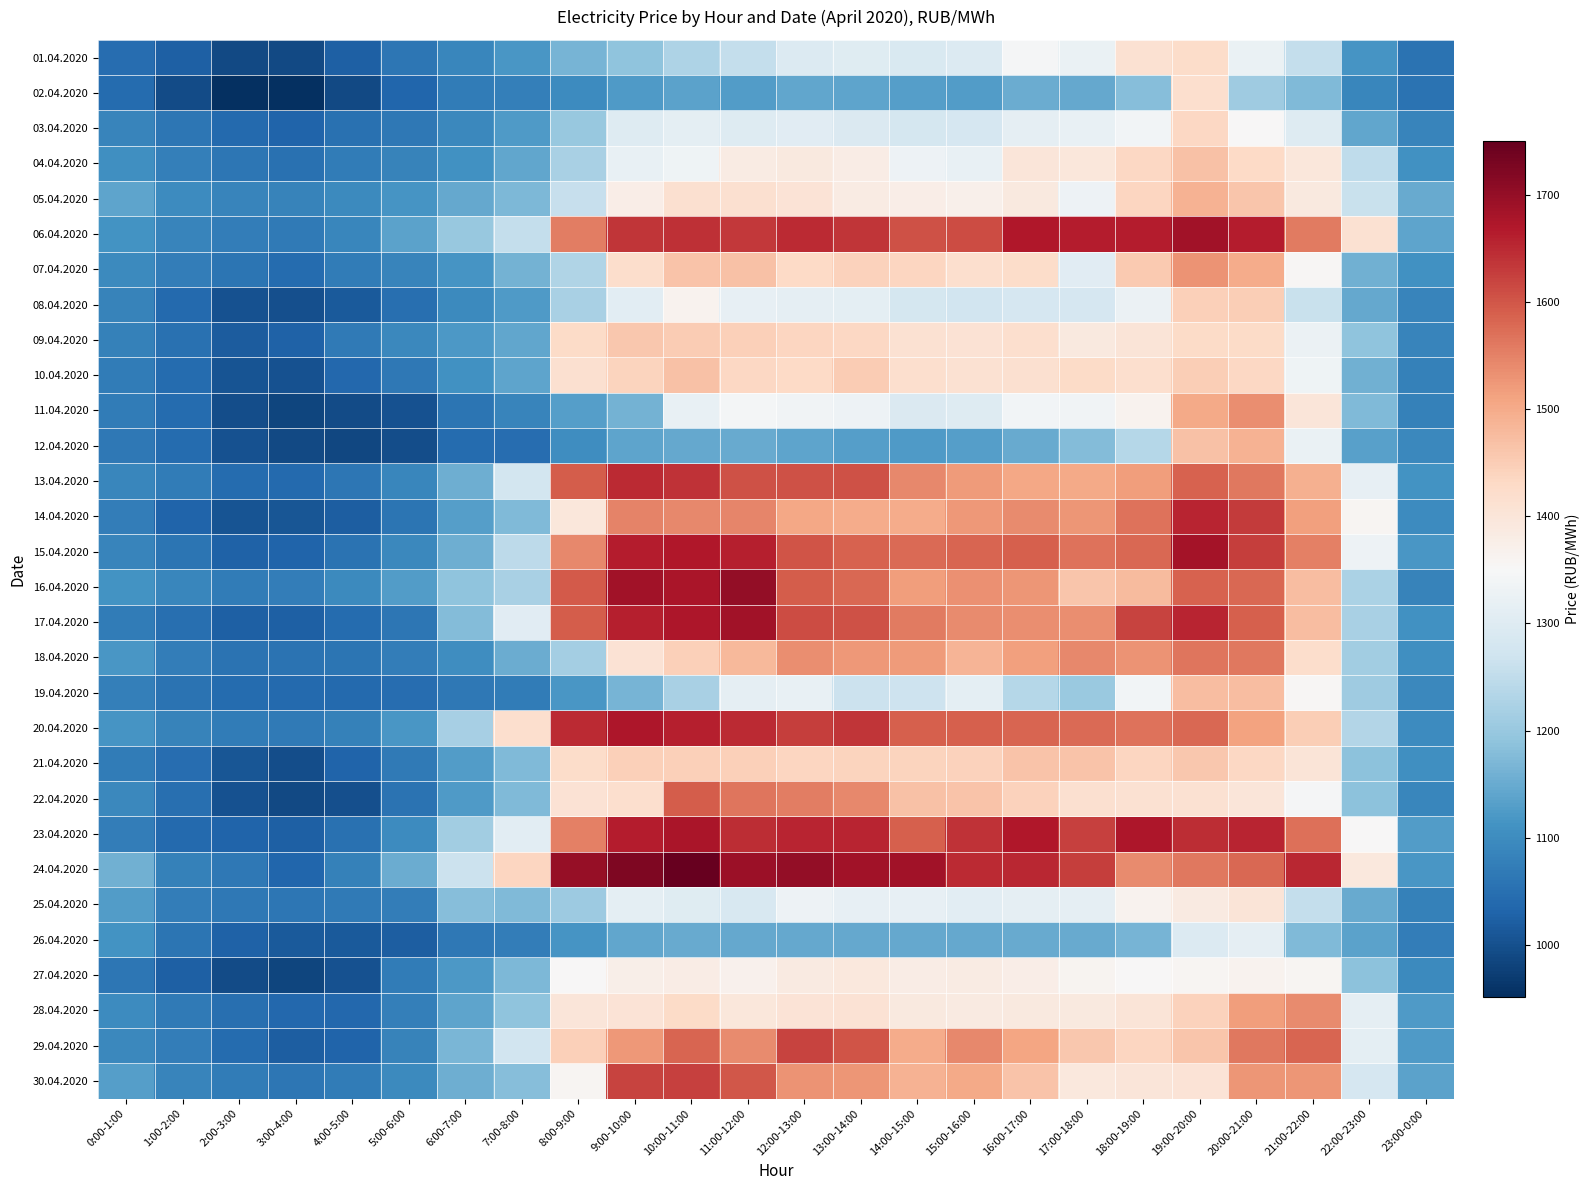

Reading right to left, what are all the values shown in this chart?

01.04.2020: 23:00-0:00=1054.5	22:00-23:00=1115.5	21:00-22:00=1256.2	20:00-21:00=1324.9	19:00-20:00=1424.1	18:00-19:00=1411.7	17:00-18:00=1324.6	16:00-17:00=1345.3	15:00-16:00=1294.8	14:00-15:00=1289.9	13:00-14:00=1301.1	12:00-13:00=1295.1	11:00-12:00=1254.6	10:00-11:00=1226.4	9:00-10:00=1189.4	8:00-9:00=1164.4	7:00-8:00=1116.9	6:00-7:00=1090.7	5:00-6:00=1063.1	4:00-5:00=1024.5	3:00-4:00=990.8	2:00-3:00=989.5	1:00-2:00=1025.4	0:00-1:00=1047.4
02.04.2020: 23:00-0:00=1056.2	22:00-23:00=1089.6	21:00-22:00=1175.0	20:00-21:00=1207.8	19:00-20:00=1416.3	18:00-19:00=1179.3	17:00-18:00=1145.2	16:00-17:00=1152.4	15:00-16:00=1126.0	14:00-15:00=1131.1	13:00-14:00=1139.9	12:00-13:00=1142.2	11:00-12:00=1128.2	10:00-11:00=1136.6	9:00-10:00=1124.6	8:00-9:00=1099.4	7:00-8:00=1078.7	6:00-7:00=1072.4	5:00-6:00=1033.8	4:00-5:00=989.5	3:00-4:00=953.0	2:00-3:00=951.0	1:00-2:00=992.3	0:00-1:00=1042.7
03.04.2020: 23:00-0:00=1085.4	22:00-23:00=1142.3	21:00-22:00=1299.7	20:00-21:00=1353.5	19:00-20:00=1434.6	18:00-19:00=1341.0	17:00-18:00=1321.0	16:00-17:00=1313.8	15:00-16:00=1282.5	14:00-15:00=1279.0	13:00-14:00=1293.9	12:00-13:00=1304.3	11:00-12:00=1299.0	10:00-11:00=1310.2	9:00-10:00=1298.9	8:00-9:00=1198.6	7:00-8:00=1123.3	6:00-7:00=1094.5	5:00-6:00=1066.2	4:00-5:00=1053.7	3:00-4:00=1029.5	2:00-3:00=1040.4	1:00-2:00=1063.3	0:00-1:00=1085.9
04.04.2020: 23:00-0:00=1108.8	22:00-23:00=1247.9	21:00-22:00=1396.1	20:00-21:00=1430.8	19:00-20:00=1468.6	18:00-19:00=1433.1	17:00-18:00=1394.8	16:00-17:00=1399.1	15:00-16:00=1320.9	14:00-15:00=1328.7	13:00-14:00=1379.5	12:00-13:00=1388.7	11:00-12:00=1383.5	10:00-11:00=1334.0	9:00-10:00=1322.0	8:00-9:00=1221.9	7:00-8:00=1143.9	6:00-7:00=1108.7	5:00-6:00=1084.4	4:00-5:00=1069.8	3:00-4:00=1052.5	2:00-3:00=1060.8	1:00-2:00=1077.5	0:00-1:00=1105.9
05.04.2020: 23:00-0:00=1149.8	22:00-23:00=1262.7	21:00-22:00=1391.0	20:00-21:00=1461.0	19:00-20:00=1487.9	18:00-19:00=1437.3	17:00-18:00=1330.2	16:00-17:00=1389.2	15:00-16:00=1370.0	14:00-15:00=1376.8	13:00-14:00=1384.5	12:00-13:00=1404.8	11:00-12:00=1415.8	10:00-11:00=1415.2	9:00-10:00=1378.0	8:00-9:00=1259.1	7:00-8:00=1172.3	6:00-7:00=1144.9	5:00-6:00=1116.1	4:00-5:00=1096.0	3:00-4:00=1082.5	2:00-3:00=1087.3	1:00-2:00=1099.5	0:00-1:00=1138.3
06.04.2020: 23:00-0:00=1140.8	22:00-23:00=1411.9	21:00-22:00=1559.1	20:00-21:00=1663.6	19:00-20:00=1686.2	18:00-19:00=1664.7	17:00-18:00=1663.7	16:00-17:00=1670.7	15:00-16:00=1610.7	14:00-15:00=1604.9	13:00-14:00=1637.3	12:00-13:00=1648.3	11:00-12:00=1632.0	10:00-11:00=1643.2	9:00-10:00=1636.5	8:00-9:00=1554.0	7:00-8:00=1254.8	6:00-7:00=1199.7	5:00-6:00=1137.1	4:00-5:00=1088.8	3:00-4:00=1068.4	2:00-3:00=1073.9	1:00-2:00=1086.5	0:00-1:00=1112.8
07.04.2020: 23:00-0:00=1107.4	22:00-23:00=1157.5	21:00-22:00=1355.0	20:00-21:00=1500.3	19:00-20:00=1531.1	18:00-19:00=1454.5	17:00-18:00=1306.5	16:00-17:00=1423.8	15:00-16:00=1418.2	14:00-15:00=1435.9	13:00-14:00=1442.2	12:00-13:00=1430.3	11:00-12:00=1467.9	10:00-11:00=1465.0	9:00-10:00=1419.4	8:00-9:00=1230.4	7:00-8:00=1162.0	6:00-7:00=1114.9	5:00-6:00=1086.4	4:00-5:00=1070.2	3:00-4:00=1044.6	2:00-3:00=1057.6	1:00-2:00=1073.0	0:00-1:00=1096.5
08.04.2020: 23:00-0:00=1085.3	22:00-23:00=1145.5	21:00-22:00=1260.2	20:00-21:00=1447.7	19:00-20:00=1445.8	18:00-19:00=1326.9	17:00-18:00=1284.0	16:00-17:00=1284.2	15:00-16:00=1273.4	14:00-15:00=1281.0	13:00-14:00=1310.0	12:00-13:00=1314.9	11:00-12:00=1318.1	10:00-11:00=1364.1	9:00-10:00=1309.3	8:00-9:00=1222.5	7:00-8:00=1125.8	6:00-7:00=1094.6	5:00-6:00=1048.2	4:00-5:00=1013.6	3:00-4:00=998.5	2:00-3:00=1003.0	1:00-2:00=1040.6	0:00-1:00=1083.8
09.04.2020: 23:00-0:00=1086.4	22:00-23:00=1190.8	21:00-22:00=1328.1	20:00-21:00=1427.0	19:00-20:00=1427.7	18:00-19:00=1402.3	17:00-18:00=1388.5	16:00-17:00=1418.4	15:00-16:00=1407.0	14:00-15:00=1412.5	13:00-14:00=1433.1	12:00-13:00=1437.8	11:00-12:00=1444.5	10:00-11:00=1451.5	9:00-10:00=1457.0	8:00-9:00=1427.5	7:00-8:00=1144.3	6:00-7:00=1120.7	5:00-6:00=1092.5	4:00-5:00=1068.2	3:00-4:00=1027.2	2:00-3:00=1016.8	1:00-2:00=1052.0	0:00-1:00=1079.6
10.04.2020: 23:00-0:00=1081.1	22:00-23:00=1159.9	21:00-22:00=1332.5	20:00-21:00=1431.8	19:00-20:00=1447.7	18:00-19:00=1417.3	17:00-18:00=1427.0	16:00-17:00=1413.4	15:00-16:00=1411.8	14:00-15:00=1417.1	13:00-14:00=1452.9	12:00-13:00=1430.7	11:00-12:00=1432.4	10:00-11:00=1468.1	9:00-10:00=1440.9	8:00-9:00=1415.2	7:00-8:00=1139.9	6:00-7:00=1108.8	5:00-6:00=1063.8	4:00-5:00=1038.3	3:00-4:00=1003.2	2:00-3:00=1004.5	1:00-2:00=1042.2	0:00-1:00=1069.8
11.04.2020: 23:00-0:00=1080.3	22:00-23:00=1173.8	21:00-22:00=1400.2	20:00-21:00=1536.4	19:00-20:00=1502.2	18:00-19:00=1366.1	17:00-18:00=1335.7	16:00-17:00=1339.9	15:00-16:00=1298.7	14:00-15:00=1292.9	13:00-14:00=1331.7	12:00-13:00=1337.2	11:00-12:00=1341.6	10:00-11:00=1322.4	9:00-10:00=1160.7	8:00-9:00=1131.6	7:00-8:00=1085.8	6:00-7:00=1058.7	5:00-6:00=1001.8	4:00-5:00=992.5	3:00-4:00=984.7	2:00-3:00=995.2	1:00-2:00=1044.1	0:00-1:00=1072.1
12.04.2020: 23:00-0:00=1092.8	22:00-23:00=1134.3	21:00-22:00=1325.4	20:00-21:00=1488.4	19:00-20:00=1466.9	18:00-19:00=1237.5	17:00-18:00=1178.0	16:00-17:00=1150.5	15:00-16:00=1131.9	14:00-15:00=1125.6	13:00-14:00=1131.9	12:00-13:00=1138.3	11:00-12:00=1147.8	10:00-11:00=1145.5	9:00-10:00=1138.9	8:00-9:00=1102.2	7:00-8:00=1047.0	6:00-7:00=1042.4	5:00-6:00=997.8	4:00-5:00=988.4	3:00-4:00=989.7	2:00-3:00=1002.8	1:00-2:00=1041.9	0:00-1:00=1064.1
13.04.2020: 23:00-0:00=1112.4	22:00-23:00=1317.8	21:00-22:00=1493.7	20:00-21:00=1560.9	19:00-20:00=1584.8	18:00-19:00=1518.8	17:00-18:00=1503.0	16:00-17:00=1503.5	15:00-16:00=1520.7	14:00-15:00=1543.2	13:00-14:00=1605.8	12:00-13:00=1605.9	11:00-12:00=1605.6	10:00-11:00=1640.4	9:00-10:00=1648.2	8:00-9:00=1592.3	7:00-8:00=1278.5	6:00-7:00=1155.2	5:00-6:00=1091.4	4:00-5:00=1062.0	3:00-4:00=1038.8	2:00-3:00=1042.4	1:00-2:00=1070.9	0:00-1:00=1090.8
14.04.2020: 23:00-0:00=1100.2	22:00-23:00=1358.6	21:00-22:00=1515.7	20:00-21:00=1629.6	19:00-20:00=1653.8	18:00-19:00=1568.6	17:00-18:00=1526.5	16:00-17:00=1538.8	15:00-16:00=1525.0	14:00-15:00=1499.7	13:00-14:00=1499.3	12:00-13:00=1503.5	11:00-12:00=1545.1	10:00-11:00=1542.2	9:00-10:00=1547.5	8:00-9:00=1394.5	7:00-8:00=1173.0	6:00-7:00=1130.6	5:00-6:00=1059.4	4:00-5:00=1020.0	3:00-4:00=1008.9	2:00-3:00=1007.2	1:00-2:00=1031.5	0:00-1:00=1075.8
15.04.2020: 23:00-0:00=1118.2	22:00-23:00=1330.4	21:00-22:00=1552.0	20:00-21:00=1628.0	19:00-20:00=1681.9	18:00-19:00=1580.6	17:00-18:00=1567.9	16:00-17:00=1589.0	15:00-16:00=1583.2	14:00-15:00=1576.2	13:00-14:00=1586.7	12:00-13:00=1602.0	11:00-12:00=1659.8	10:00-11:00=1671.5	9:00-10:00=1664.7	8:00-9:00=1541.1	7:00-8:00=1245.1	6:00-7:00=1155.8	5:00-6:00=1093.5	4:00-5:00=1056.2	3:00-4:00=1031.4	2:00-3:00=1026.5	1:00-2:00=1059.7	0:00-1:00=1086.8
16.04.2020: 23:00-0:00=1083.1	22:00-23:00=1225.6	21:00-22:00=1472.7	20:00-21:00=1580.2	19:00-20:00=1585.8	18:00-19:00=1477.8	17:00-18:00=1462.0	16:00-17:00=1528.4	15:00-16:00=1533.6	14:00-15:00=1518.7	13:00-14:00=1581.4	12:00-13:00=1593.7	11:00-12:00=1700.4	10:00-11:00=1677.5	9:00-10:00=1684.9	8:00-9:00=1596.3	7:00-8:00=1220.1	6:00-7:00=1190.0	5:00-6:00=1127.5	4:00-5:00=1095.5	3:00-4:00=1075.5	2:00-3:00=1071.5	1:00-2:00=1090.2	0:00-1:00=1112.9
17.04.2020: 23:00-0:00=1107.1	22:00-23:00=1221.3	21:00-22:00=1475.0	20:00-21:00=1587.9	19:00-20:00=1654.7	18:00-19:00=1621.5	17:00-18:00=1536.5	16:00-17:00=1535.1	15:00-16:00=1539.5	14:00-15:00=1557.2	13:00-14:00=1605.7	12:00-13:00=1612.5	11:00-12:00=1684.8	10:00-11:00=1673.0	9:00-10:00=1662.0	8:00-9:00=1593.3	7:00-8:00=1305.1	6:00-7:00=1177.6	5:00-6:00=1063.3	4:00-5:00=1042.8	3:00-4:00=1024.5	2:00-3:00=1025.1	1:00-2:00=1048.5	0:00-1:00=1071.7
18.04.2020: 23:00-0:00=1106.6	22:00-23:00=1211.1	21:00-22:00=1420.6	20:00-21:00=1560.6	19:00-20:00=1563.0	18:00-19:00=1530.2	17:00-18:00=1542.1	16:00-17:00=1513.5	15:00-16:00=1484.8	14:00-15:00=1519.3	13:00-14:00=1523.3	12:00-13:00=1535.1	11:00-12:00=1481.6	10:00-11:00=1444.4	9:00-10:00=1408.1	8:00-9:00=1214.2	7:00-8:00=1151.1	6:00-7:00=1101.5	5:00-6:00=1073.3	4:00-5:00=1059.2	3:00-4:00=1056.5	2:00-3:00=1057.0	1:00-2:00=1075.6	0:00-1:00=1117.7
19.04.2020: 23:00-0:00=1092.9	22:00-23:00=1208.6	21:00-22:00=1355.4	20:00-21:00=1474.2	19:00-20:00=1472.9	18:00-19:00=1339.8	17:00-18:00=1202.3	16:00-17:00=1238.0	15:00-16:00=1311.3	14:00-15:00=1269.3	13:00-14:00=1264.2	12:00-13:00=1319.5	11:00-12:00=1314.6	10:00-11:00=1219.6	9:00-10:00=1165.0	8:00-9:00=1116.6	7:00-8:00=1070.1	6:00-7:00=1064.2	5:00-6:00=1046.4	4:00-5:00=1039.6	3:00-4:00=1040.8	2:00-3:00=1042.8	1:00-2:00=1055.6	0:00-1:00=1077.7
20.04.2020: 23:00-0:00=1098.0	22:00-23:00=1232.0	21:00-22:00=1450.3	20:00-21:00=1512.4	19:00-20:00=1579.5	18:00-19:00=1566.3	17:00-18:00=1577.1	16:00-17:00=1582.6	15:00-16:00=1588.3	14:00-15:00=1588.7	13:00-14:00=1635.1	12:00-13:00=1628.1	11:00-12:00=1647.2	10:00-11:00=1660.2	9:00-10:00=1673.7	8:00-9:00=1647.5	7:00-8:00=1419.0	6:00-7:00=1218.2	5:00-6:00=1117.9	4:00-5:00=1080.9	3:00-4:00=1068.3	2:00-3:00=1070.5	1:00-2:00=1084.1	0:00-1:00=1115.2
21.04.2020: 23:00-0:00=1104.5	22:00-23:00=1185.5	21:00-22:00=1400.6	20:00-21:00=1432.7	19:00-20:00=1457.4	18:00-19:00=1437.9	17:00-18:00=1464.5	16:00-17:00=1465.7	15:00-16:00=1441.4	14:00-15:00=1438.0	13:00-14:00=1440.1	12:00-13:00=1437.8	11:00-12:00=1446.1	10:00-11:00=1446.6	9:00-10:00=1444.8	8:00-9:00=1423.5	7:00-8:00=1175.3	6:00-7:00=1127.5	5:00-6:00=1067.1	4:00-5:00=1029.8	3:00-4:00=996.2	2:00-3:00=1007.5	1:00-2:00=1046.1	0:00-1:00=1070.6
22.04.2020: 23:00-0:00=1089.0	22:00-23:00=1187.2	21:00-22:00=1344.3	20:00-21:00=1400.3	19:00-20:00=1411.3	18:00-19:00=1410.3	17:00-18:00=1415.6	16:00-17:00=1443.8	15:00-16:00=1465.9	14:00-15:00=1466.4	13:00-14:00=1541.2	12:00-13:00=1556.3	11:00-12:00=1564.8	10:00-11:00=1592.2	9:00-10:00=1419.2	8:00-9:00=1407.9	7:00-8:00=1172.8	6:00-7:00=1123.5	5:00-6:00=1056.9	4:00-5:00=998.8	3:00-4:00=990.3	2:00-3:00=1002.4	1:00-2:00=1048.9	0:00-1:00=1094.5
23.04.2020: 23:00-0:00=1126.7	22:00-23:00=1353.1	21:00-22:00=1570.2	20:00-21:00=1656.4	19:00-20:00=1645.9	18:00-19:00=1675.1	17:00-18:00=1625.0	16:00-17:00=1670.4	15:00-16:00=1640.0	14:00-15:00=1590.0	13:00-14:00=1654.5	12:00-13:00=1656.3	11:00-12:00=1646.1	10:00-11:00=1675.4	9:00-10:00=1664.4	8:00-9:00=1551.5	7:00-8:00=1308.0	6:00-7:00=1212.6	5:00-6:00=1099.5	4:00-5:00=1053.0	3:00-4:00=1023.3	2:00-3:00=1029.3	1:00-2:00=1040.2	0:00-1:00=1073.9
24.04.2020: 23:00-0:00=1117.4	22:00-23:00=1392.0	21:00-22:00=1652.9	20:00-21:00=1581.4	19:00-20:00=1560.4	18:00-19:00=1539.4	17:00-18:00=1628.0	16:00-17:00=1650.8	15:00-16:00=1650.1	14:00-15:00=1684.8	13:00-14:00=1685.5	12:00-13:00=1702.7	11:00-12:00=1693.8	10:00-11:00=1750.0	9:00-10:00=1724.3	8:00-9:00=1697.1	7:00-8:00=1434.9	6:00-7:00=1264.7	5:00-6:00=1153.6	4:00-5:00=1079.5	3:00-4:00=1034.5	2:00-3:00=1065.0	1:00-2:00=1081.8	0:00-1:00=1158.8
25.04.2020: 23:00-0:00=1081.5	22:00-23:00=1149.2	21:00-22:00=1254.2	20:00-21:00=1401.3	19:00-20:00=1387.3	18:00-19:00=1365.7	17:00-18:00=1315.8	16:00-17:00=1313.3	15:00-16:00=1308.4	14:00-15:00=1317.4	13:00-14:00=1316.3	12:00-13:00=1329.7	11:00-12:00=1285.8	10:00-11:00=1302.7	9:00-10:00=1310.9	8:00-9:00=1207.0	7:00-8:00=1175.5	6:00-7:00=1180.7	5:00-6:00=1075.1	4:00-5:00=1068.7	3:00-4:00=1060.5	2:00-3:00=1064.4	1:00-2:00=1072.9	0:00-1:00=1128.7
26.04.2020: 23:00-0:00=1073.4	22:00-23:00=1136.4	21:00-22:00=1174.8	20:00-21:00=1316.0	19:00-20:00=1297.1	18:00-19:00=1165.6	17:00-18:00=1150.2	16:00-17:00=1149.5	15:00-16:00=1147.6	14:00-15:00=1146.7	13:00-14:00=1145.4	12:00-13:00=1144.6	11:00-12:00=1147.6	10:00-11:00=1148.1	9:00-10:00=1144.2	8:00-9:00=1115.9	7:00-8:00=1074.8	6:00-7:00=1065.6	5:00-6:00=1021.4	4:00-5:00=1016.2	3:00-4:00=1014.5	2:00-3:00=1026.2	1:00-2:00=1060.0	0:00-1:00=1112.4
27.04.2020: 23:00-0:00=1097.7	22:00-23:00=1186.6	21:00-22:00=1358.2	20:00-21:00=1363.0	19:00-20:00=1357.7	18:00-19:00=1353.3	17:00-18:00=1361.1	16:00-17:00=1377.1	15:00-16:00=1383.1	14:00-15:00=1381.5	13:00-14:00=1391.2	12:00-13:00=1386.8	11:00-12:00=1369.2	10:00-11:00=1381.6	9:00-10:00=1372.7	8:00-9:00=1352.5	7:00-8:00=1170.6	6:00-7:00=1120.8	5:00-6:00=1070.6	4:00-5:00=1003.9	3:00-4:00=985.0	2:00-3:00=993.0	1:00-2:00=1025.8	0:00-1:00=1061.2
28.04.2020: 23:00-0:00=1123.2	22:00-23:00=1316.1	21:00-22:00=1540.8	20:00-21:00=1517.2	19:00-20:00=1443.8	18:00-19:00=1401.0	17:00-18:00=1389.9	16:00-17:00=1389.2	15:00-16:00=1386.1	14:00-15:00=1391.1	13:00-14:00=1409.5	12:00-13:00=1404.2	11:00-12:00=1396.2	10:00-11:00=1428.0	9:00-10:00=1405.3	8:00-9:00=1399.7	7:00-8:00=1190.2	6:00-7:00=1139.8	5:00-6:00=1077.8	4:00-5:00=1037.8	3:00-4:00=1036.7	2:00-3:00=1049.8	1:00-2:00=1069.3	0:00-1:00=1099.6
29.04.2020: 23:00-0:00=1125.6	22:00-23:00=1310.7	21:00-22:00=1583.5	20:00-21:00=1560.0	19:00-20:00=1461.9	18:00-19:00=1436.1	17:00-18:00=1457.8	16:00-17:00=1507.3	15:00-16:00=1543.7	14:00-15:00=1498.8	13:00-14:00=1600.9	12:00-13:00=1621.0	11:00-12:00=1540.1	10:00-11:00=1582.8	9:00-10:00=1524.0	8:00-9:00=1447.2	7:00-8:00=1274.8	6:00-7:00=1167.3	5:00-6:00=1083.7	4:00-5:00=1030.0	3:00-4:00=1020.5	2:00-3:00=1043.7	1:00-2:00=1075.2	0:00-1:00=1092.3
30.04.2020: 23:00-0:00=1136.7	22:00-23:00=1284.9	21:00-22:00=1526.6	20:00-21:00=1526.7	19:00-20:00=1405.2	18:00-19:00=1397.8	17:00-18:00=1394.2	16:00-17:00=1463.1	15:00-16:00=1503.3	14:00-15:00=1488.0	13:00-14:00=1527.4	12:00-13:00=1528.5	11:00-12:00=1599.8	10:00-11:00=1624.7	9:00-10:00=1620.0	8:00-9:00=1357.7	7:00-8:00=1181.9	6:00-7:00=1156.3	5:00-6:00=1094.8	4:00-5:00=1071.3	3:00-4:00=1061.1	2:00-3:00=1071.9	1:00-2:00=1086.1	0:00-1:00=1129.1